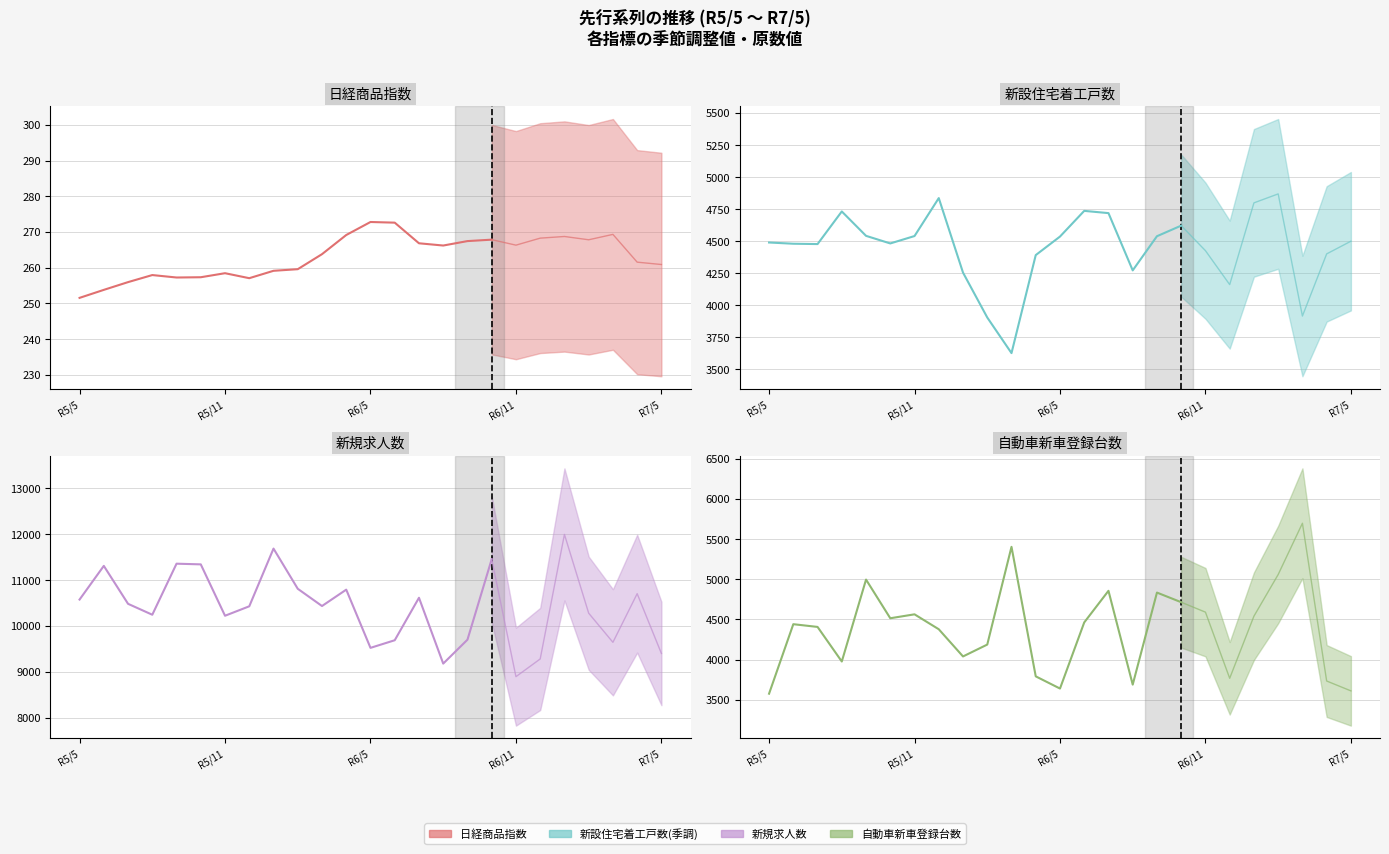

What is the average value of the 新規求人数 series?

10547.6